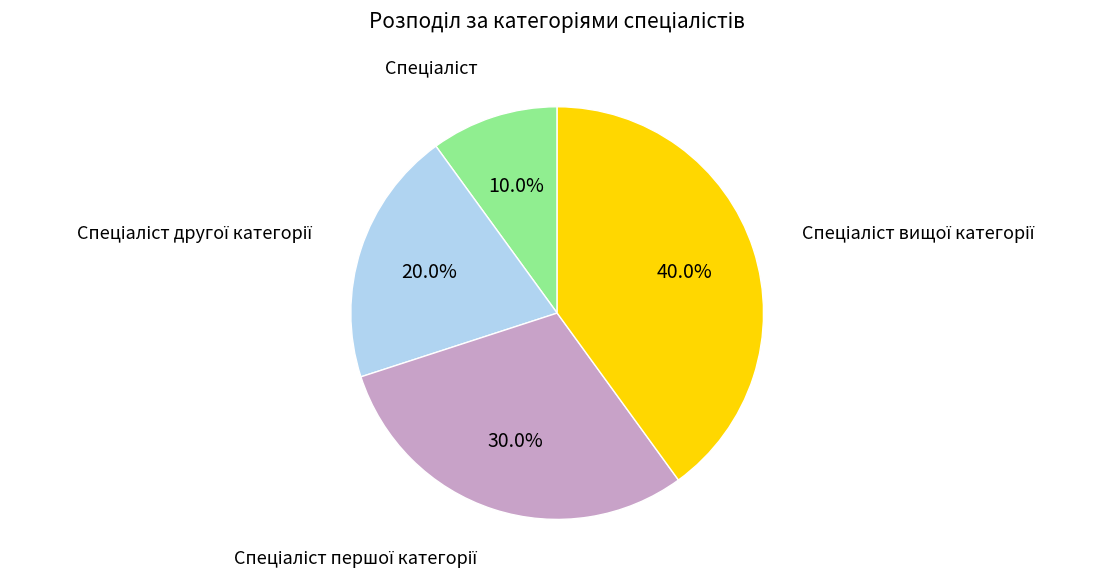

Is there any slice that represents more than half of the pie?

No